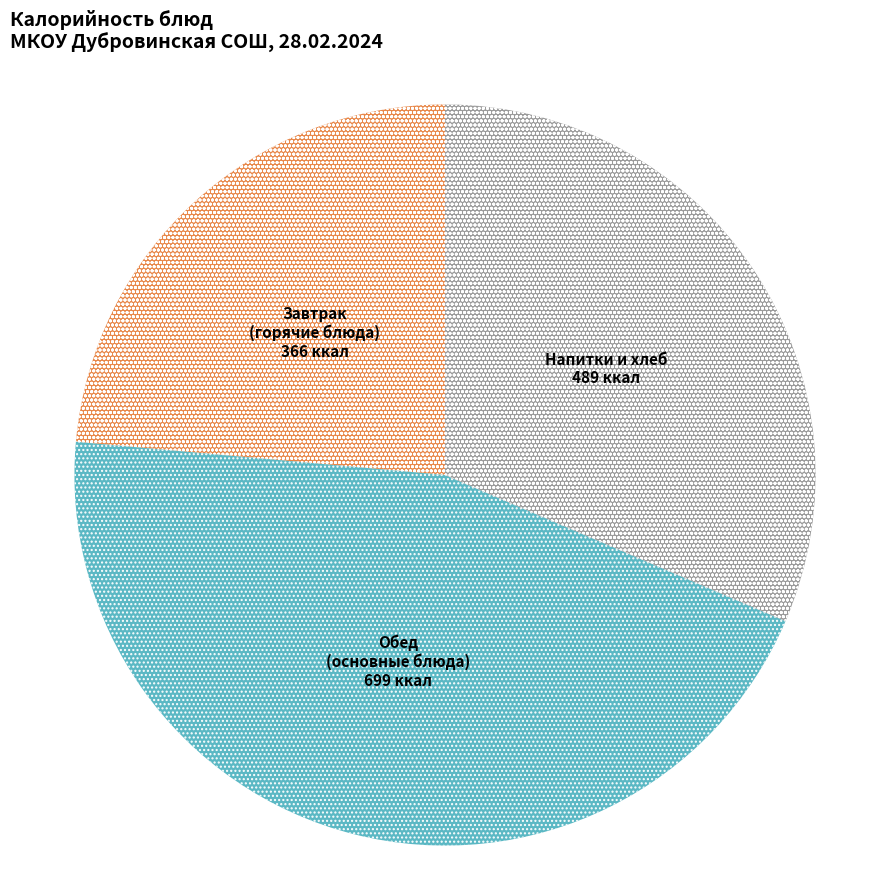

Does any single category account for the majority?

No